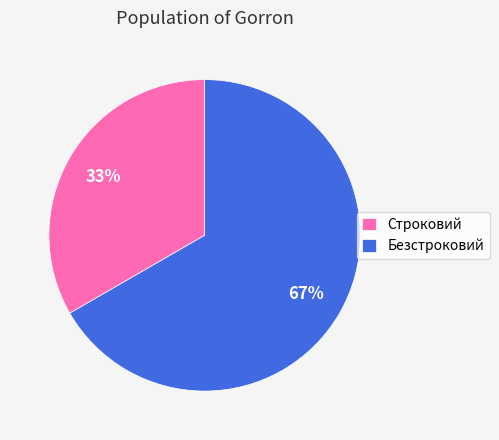

How many slices are in this pie chart?

2